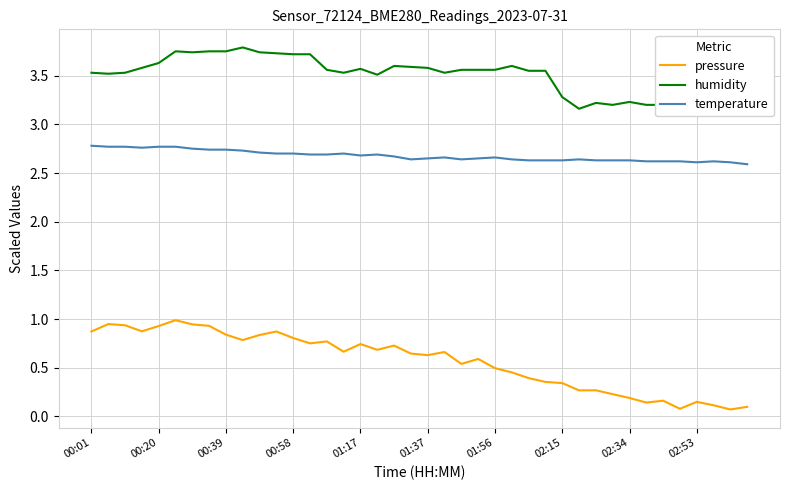

Is it true that pressure equals 0.2 at 37?

False